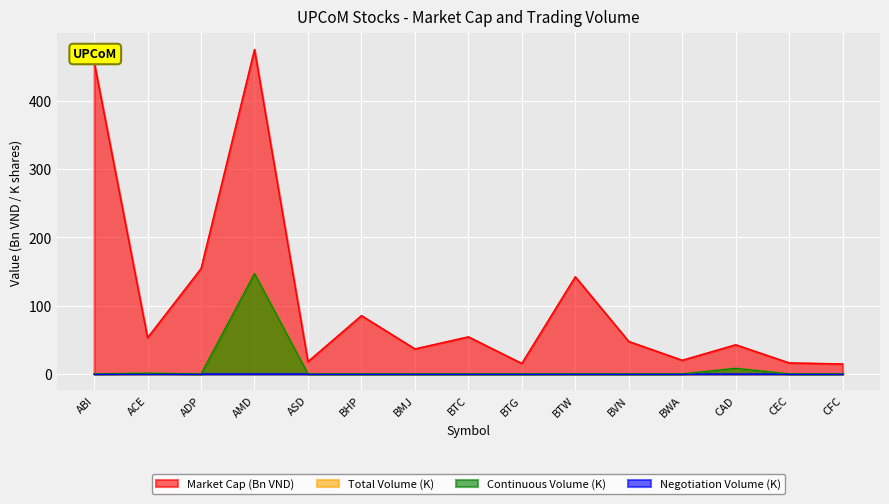

Does the chart display data point markers on the line(s)?

No